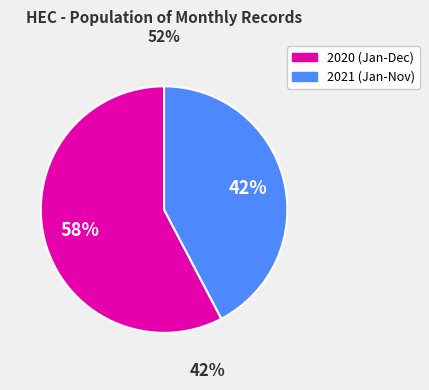

Is there a majority slice in this chart?

Yes